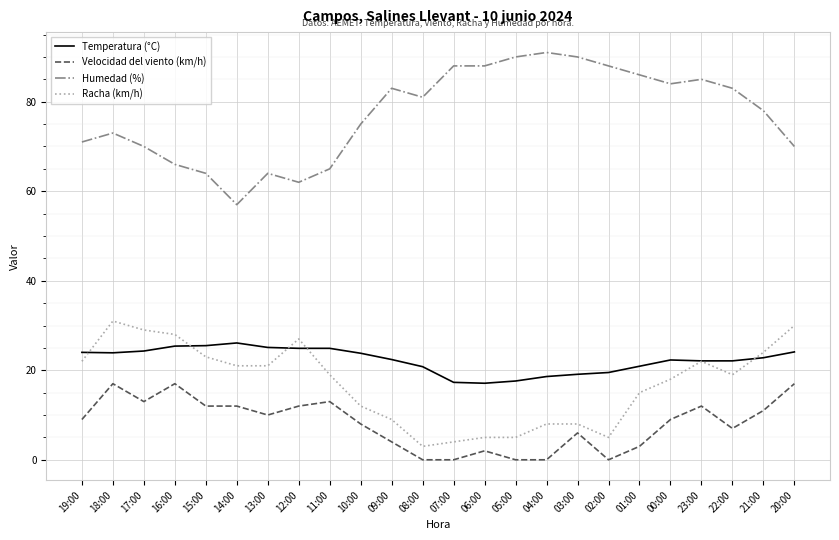

At 18:00, list the series in order from largest to smallest.

Humedad (%), Racha (km/h), Temperatura (°C), Velocidad del viento (km/h)